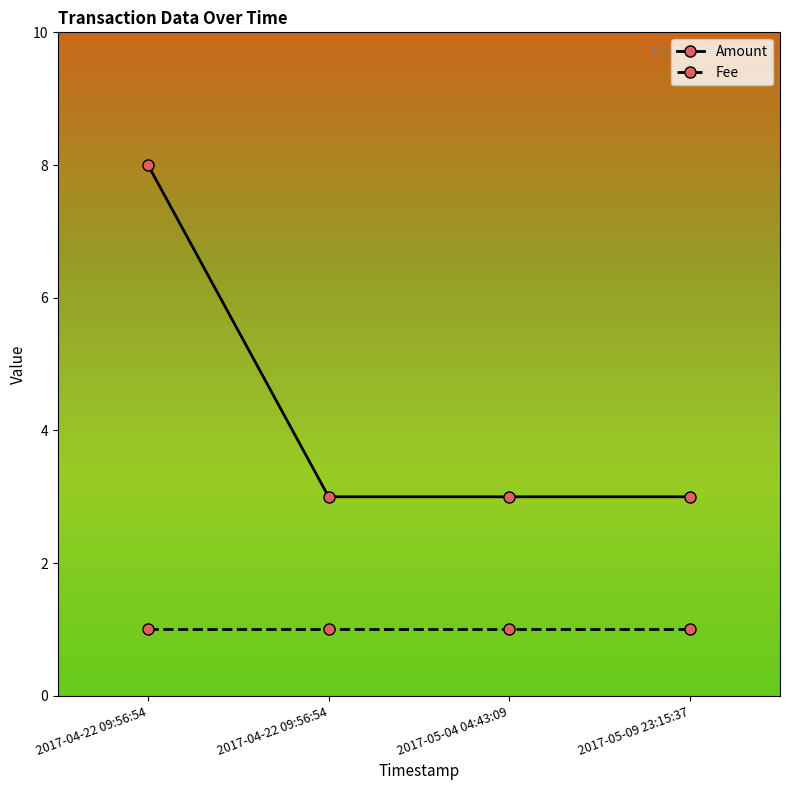

What are all the series names shown in the legend?

Amount, Fee